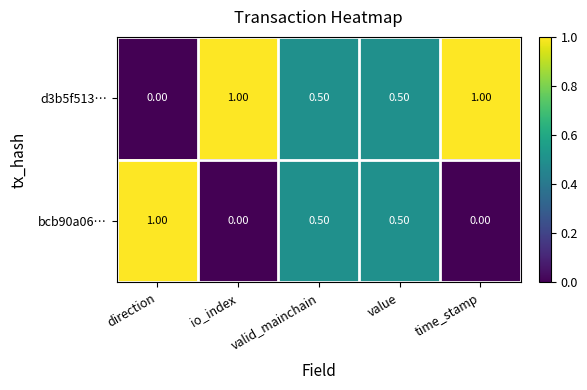

What is the sum of the d3b5f513… values at value and valid_mainchain?

1.0